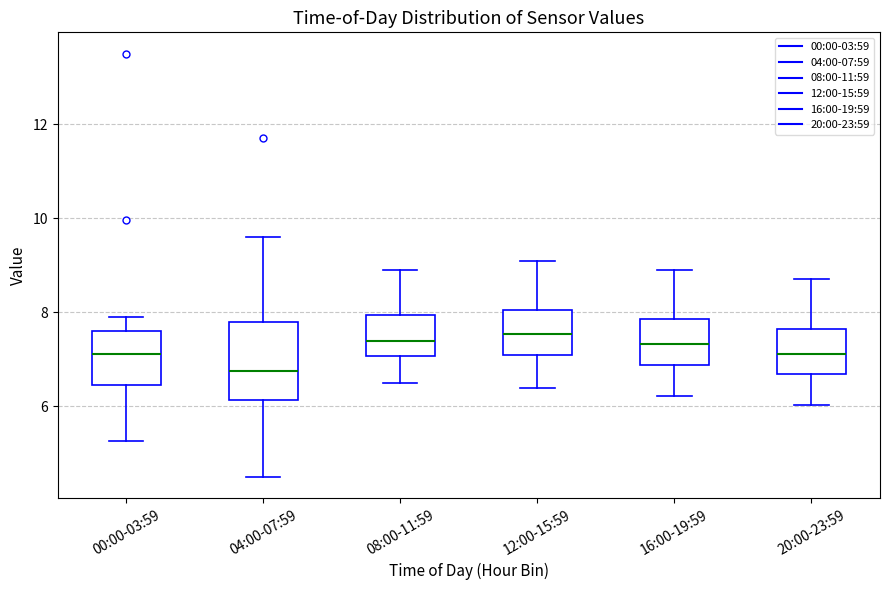

Where does the lower whisker of the box for 16:00-19:59 end on the y-axis? The values are not printed on the chart, so give them approximately, as read against the axis.

6.2